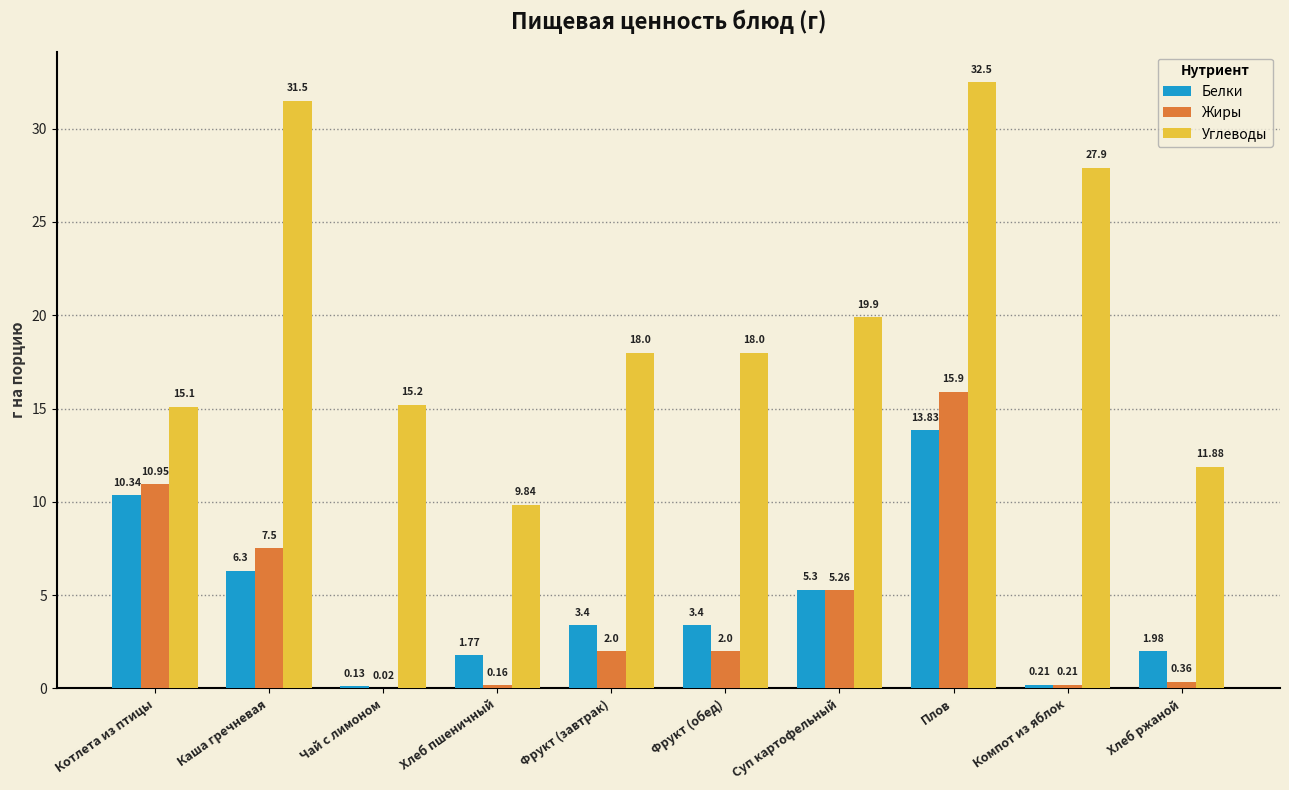

Is the value of Белки at Суп картофельный greater than the value of Жиры at Каша гречневая?

No